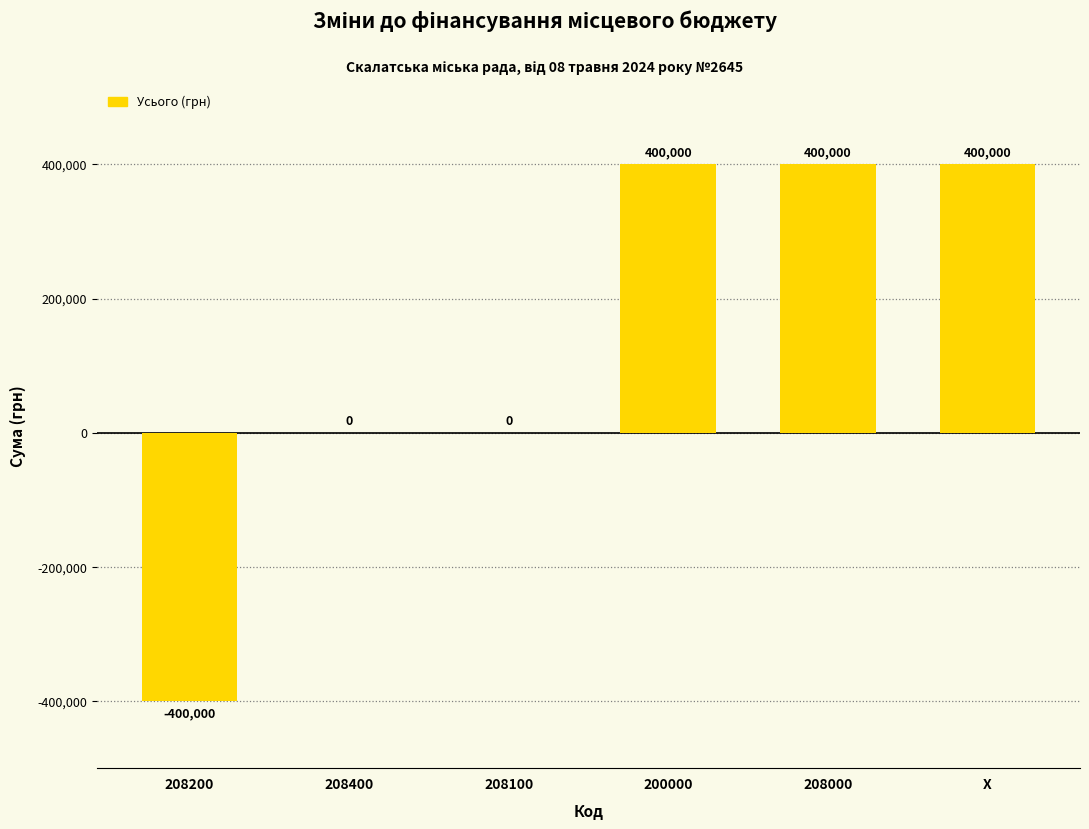

How many values are between 0 and 400000?

5